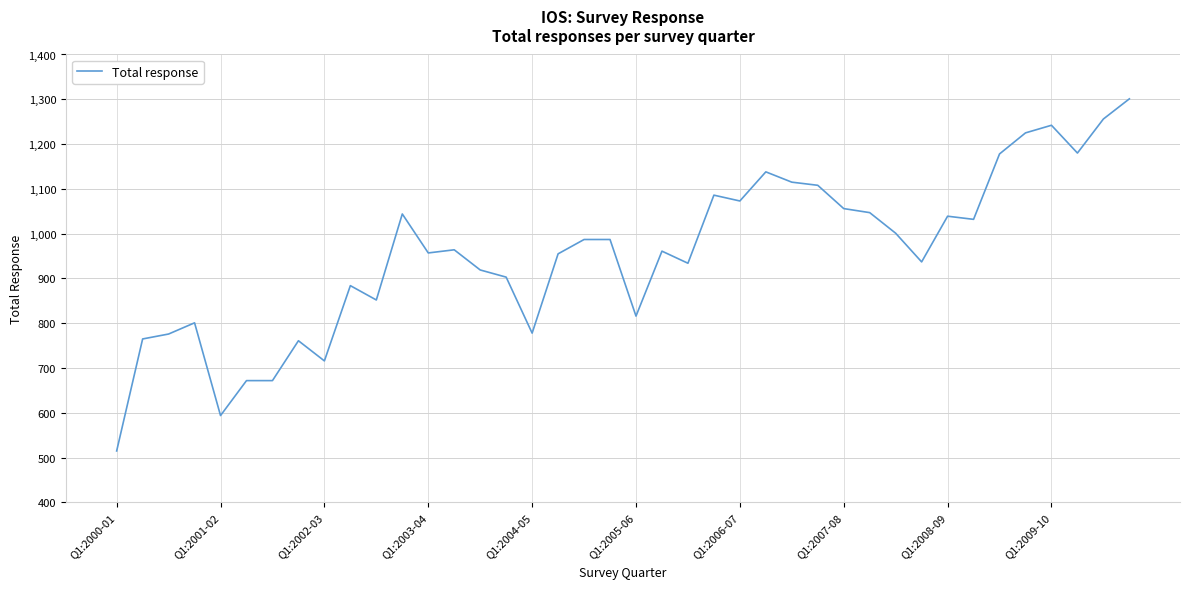

What is the minimum value shown in the chart?

515